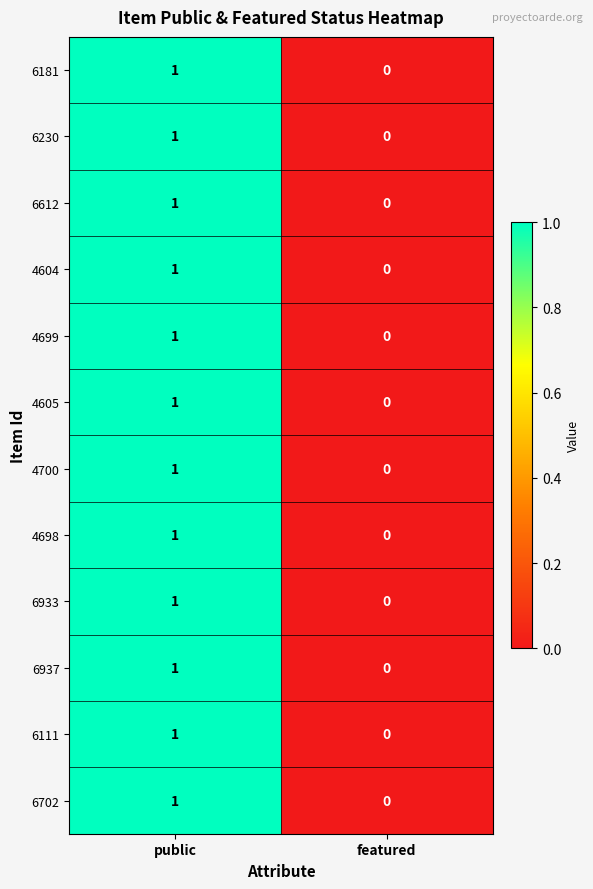

Which category has the lowest value in the 6702 series?

featured